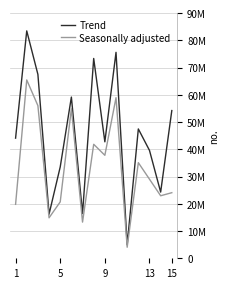

Does the chart have visible grid lines?

Yes